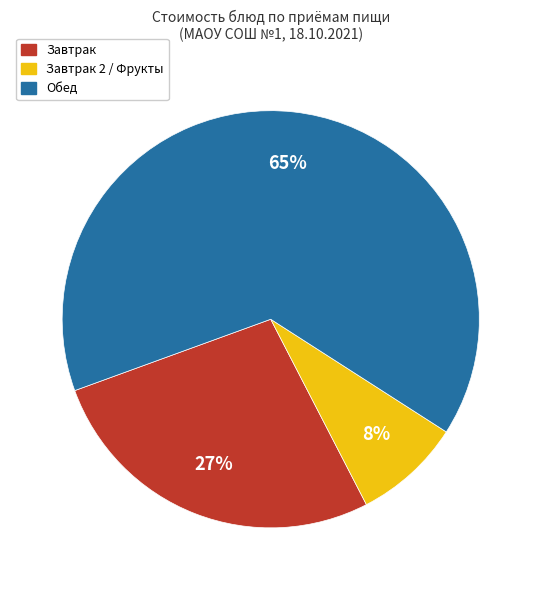

The Завтрак 2 / Фрукты slice represents 8% of the pie. True or false?

True